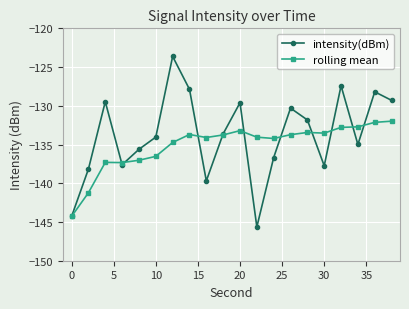

Which series has the widest spread of values?

intensity(dBm)